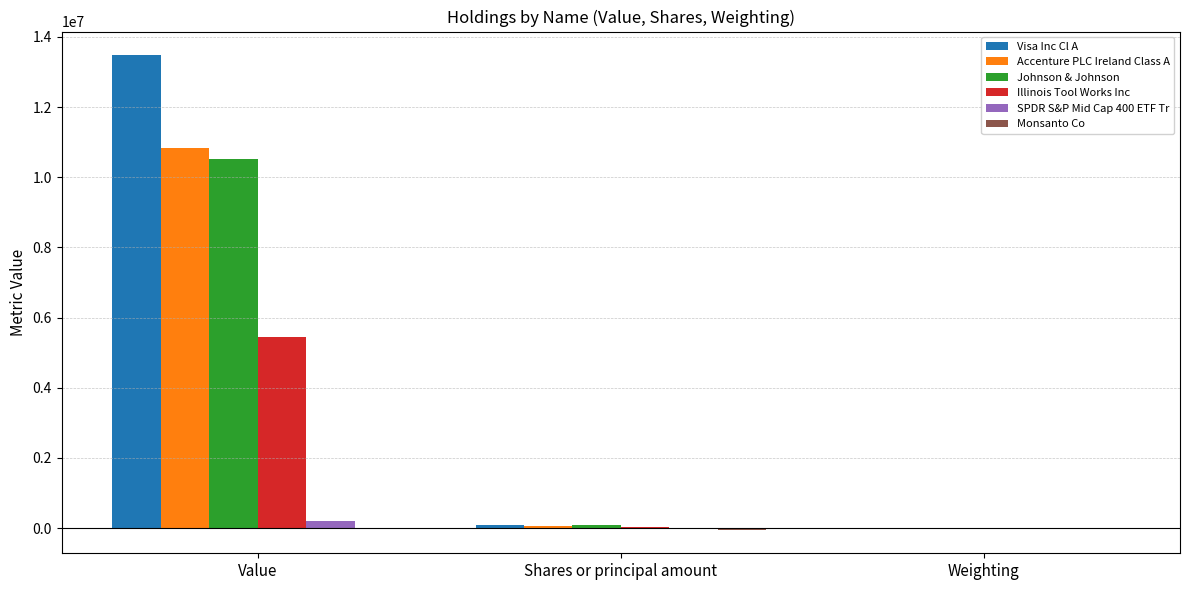

What is the greatest value displayed?

13475000.0